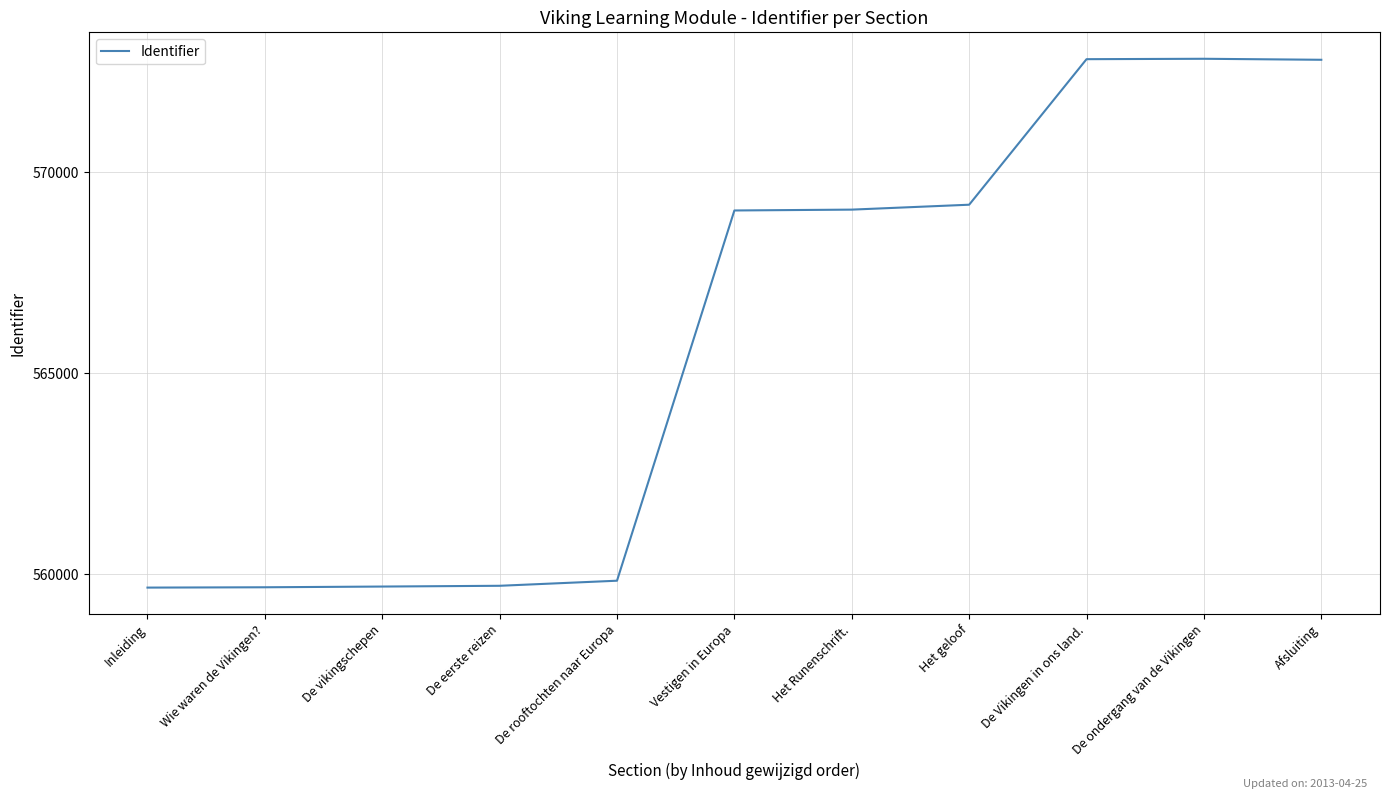

What is the average value?

565851